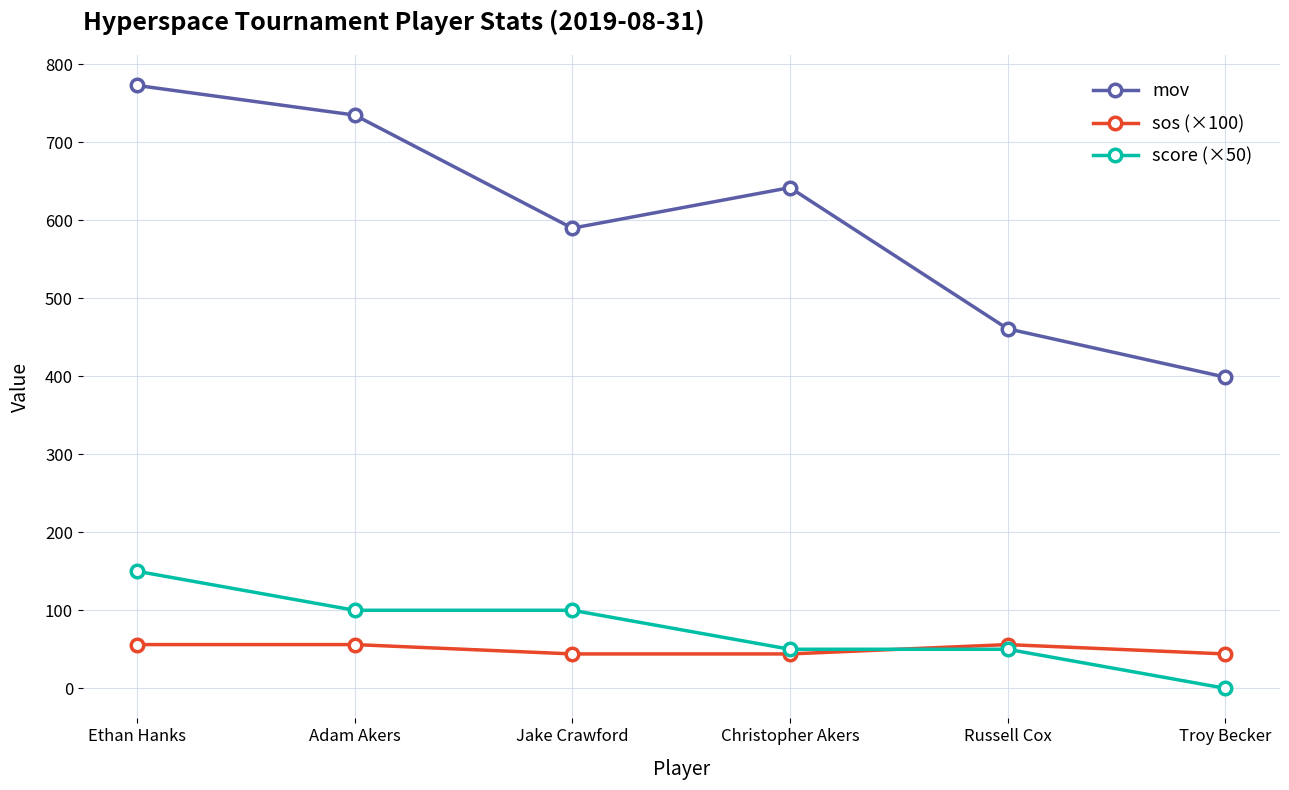

True or false: sos (×100) and mov cross at least once.

False